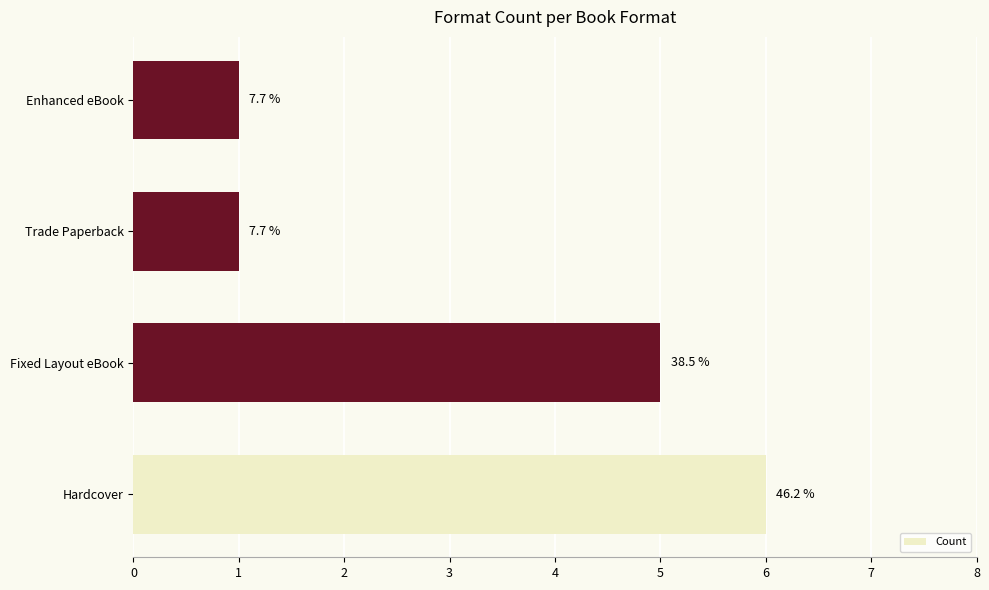

Rank the categories by value from highest to lowest.

Hardcover, Fixed Layout eBook, Trade Paperback, Enhanced eBook